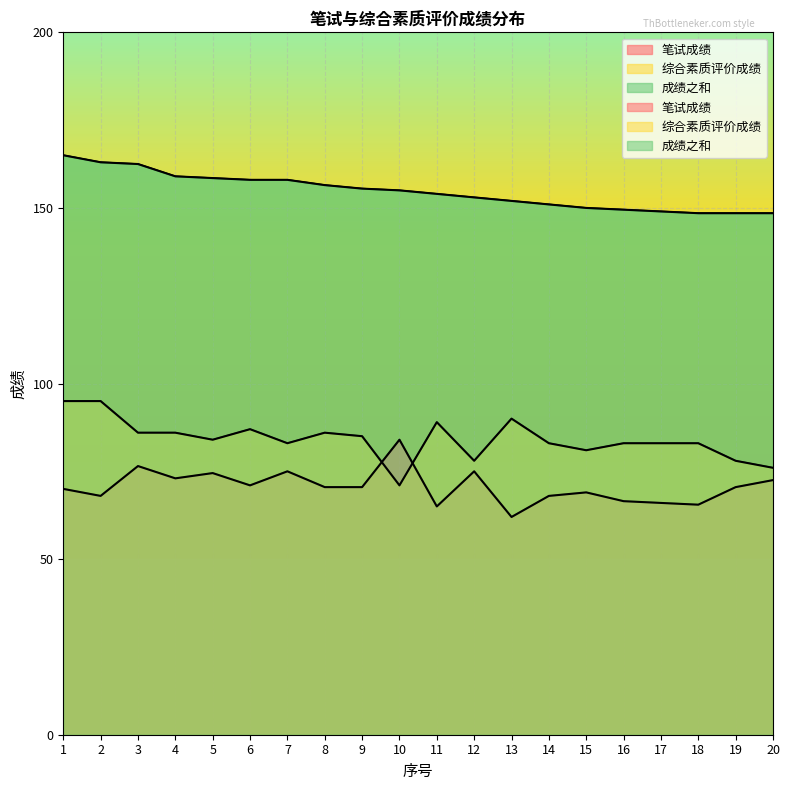

At which label does 成绩之和 first exceed 155?

1